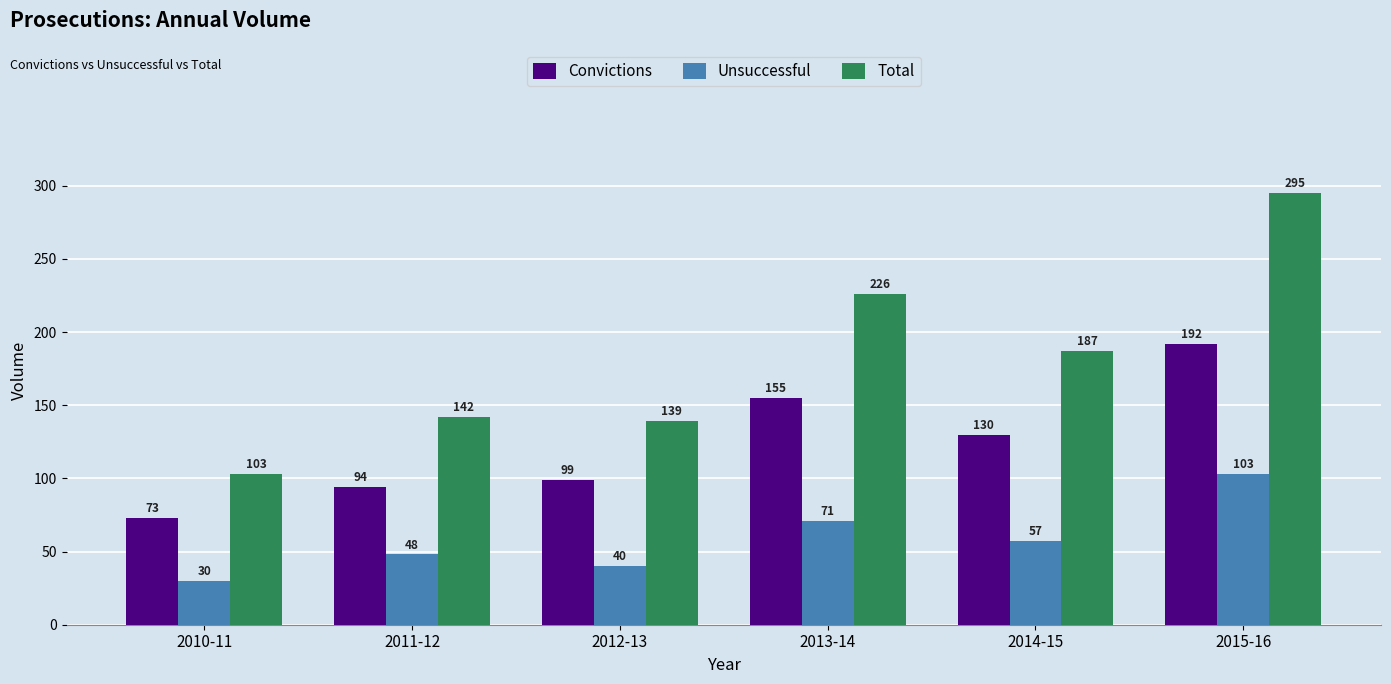

Reading right to left, list all the values displayed in this chart.

Convictions: 2015-16=192	2014-15=130	2013-14=155	2012-13=99	2011-12=94	2010-11=73
Unsuccessful: 2015-16=103	2014-15=57	2013-14=71	2012-13=40	2011-12=48	2010-11=30
Total: 2015-16=295	2014-15=187	2013-14=226	2012-13=139	2011-12=142	2010-11=103